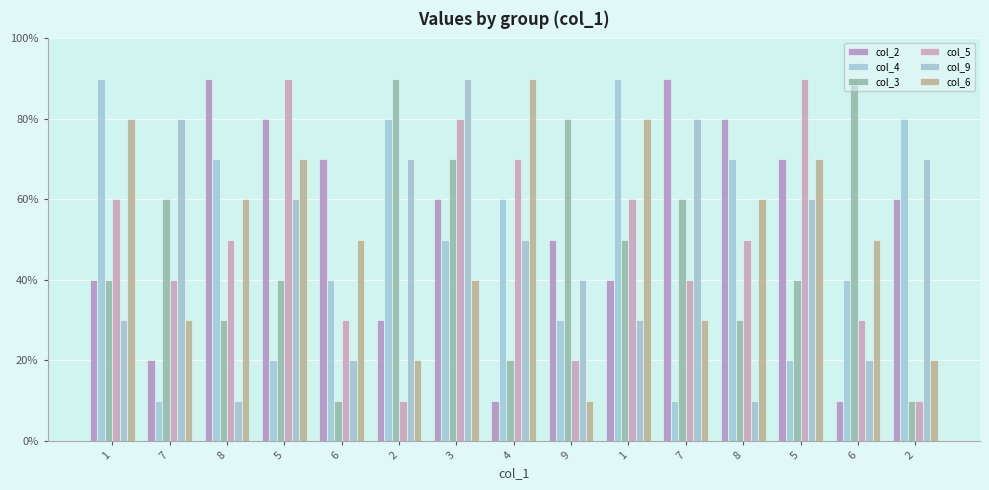

Are the bars horizontal?

No